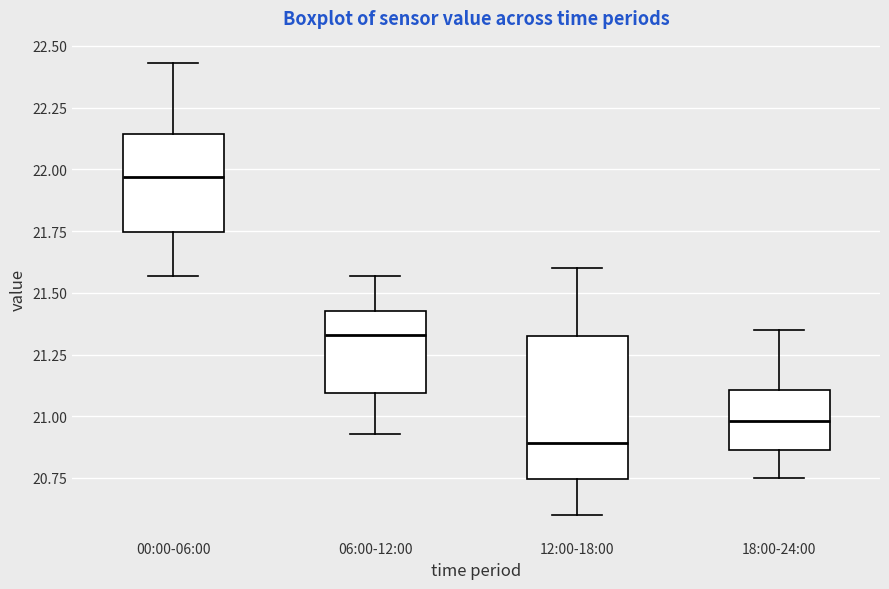

Which box has the highest median line?

00:00-06:00